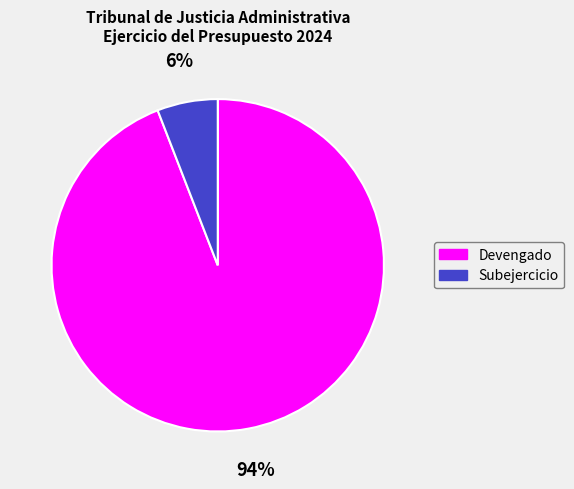

True or false: Devengado accounts for 83% of the total.

False